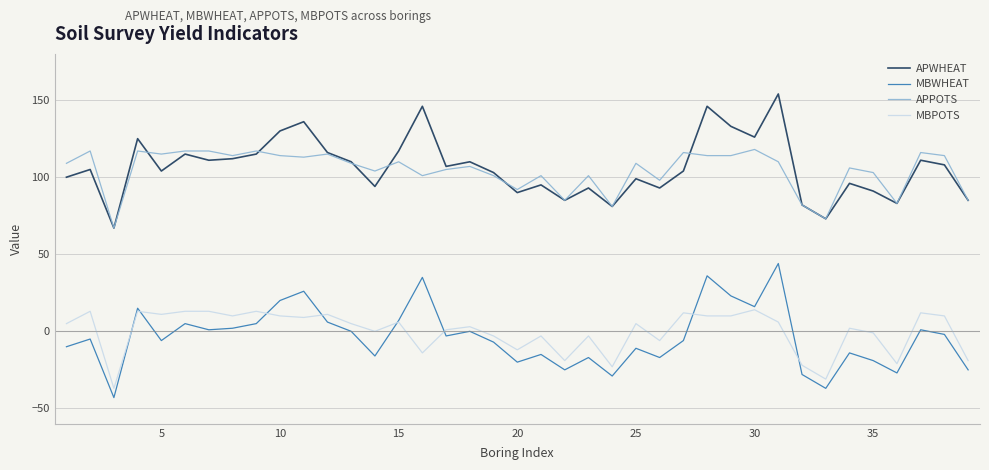

True or false: MBPOTS and APWHEAT intersect in this chart.

False